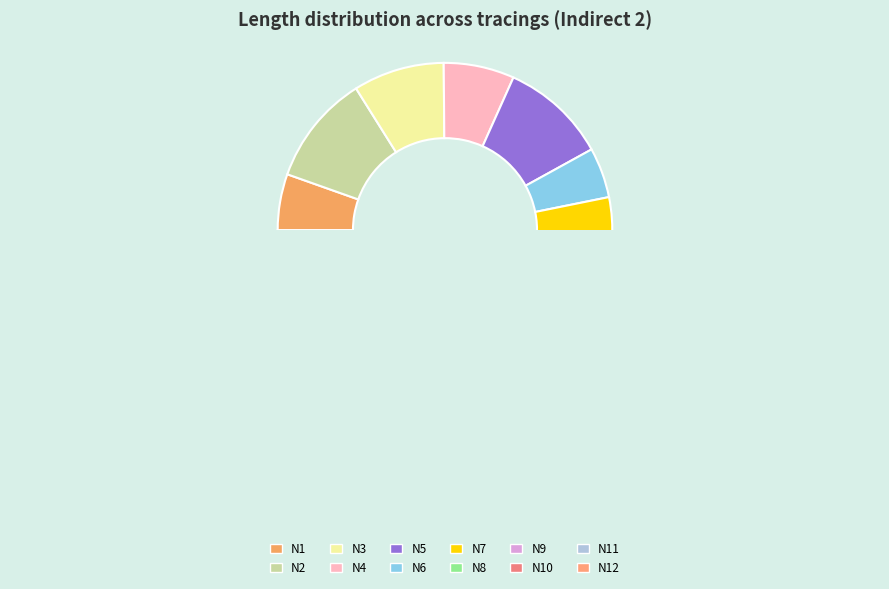

Does N1 account for over 50% of the chart?

No